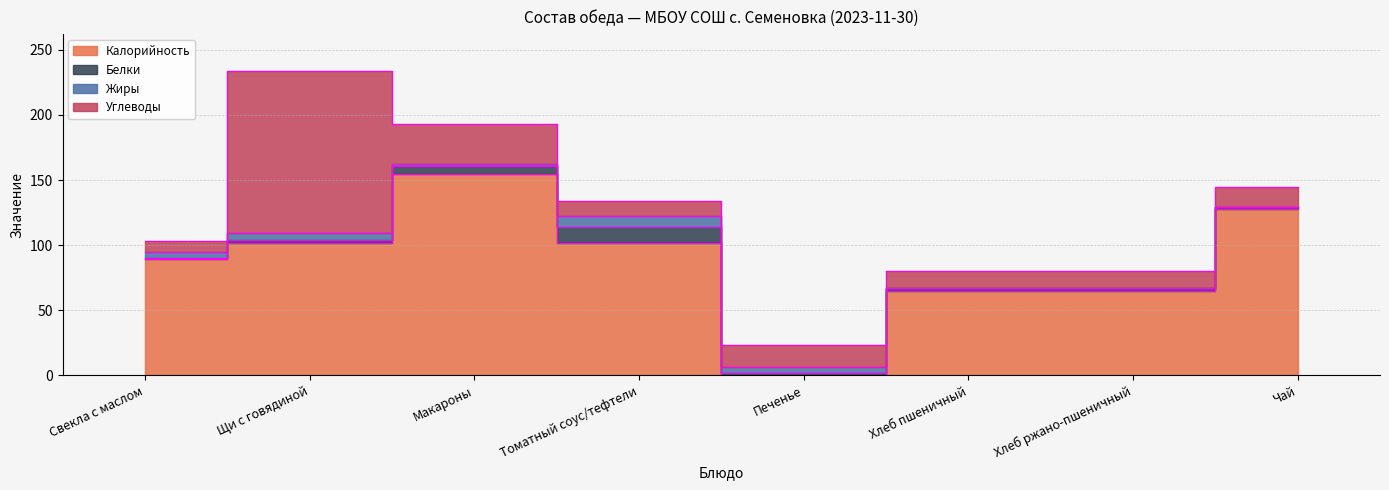

True or false: Жиры and Углеводы cross at least once.

False